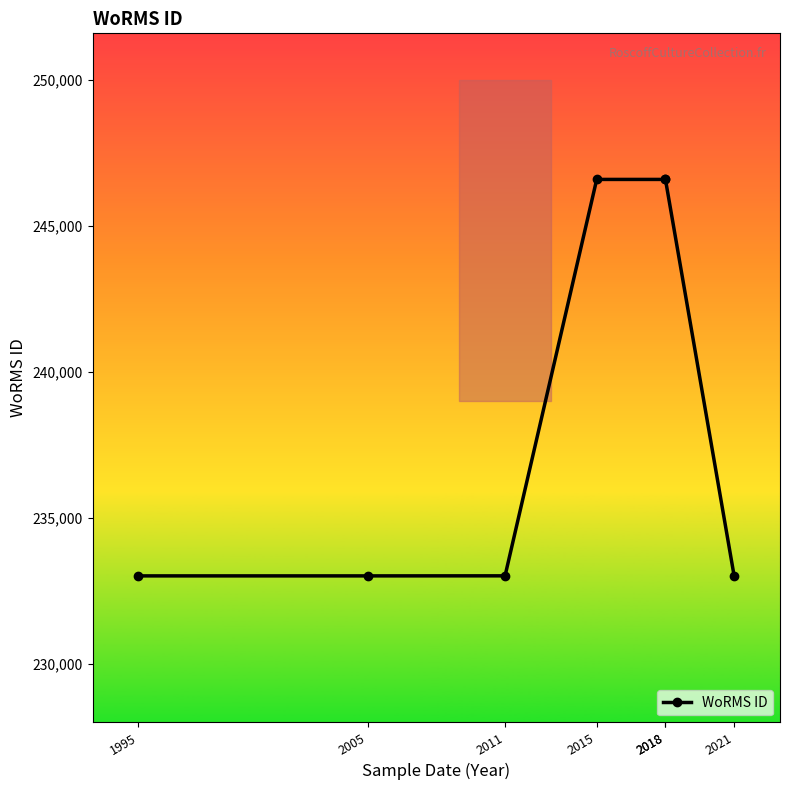

List the labels in order of value, largest first.

2015, 2018, 2018, 2011, 1995, 2005, 2021